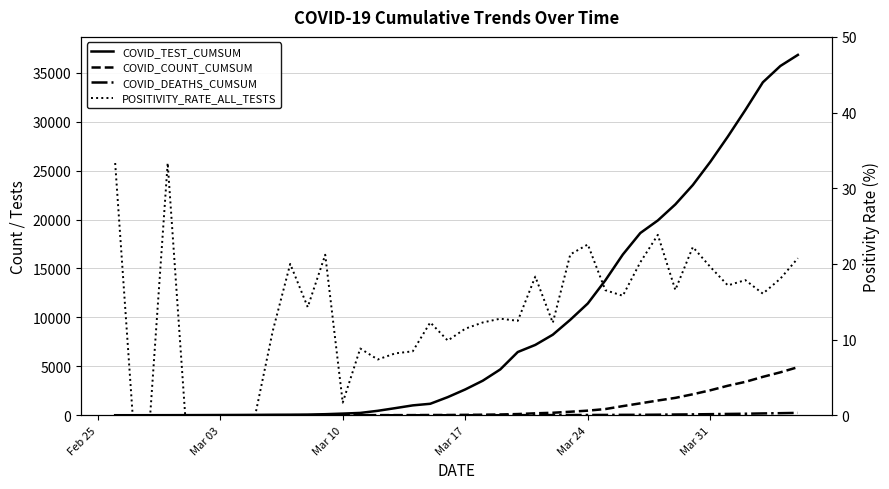

Does the chart have visible grid lines?

Yes